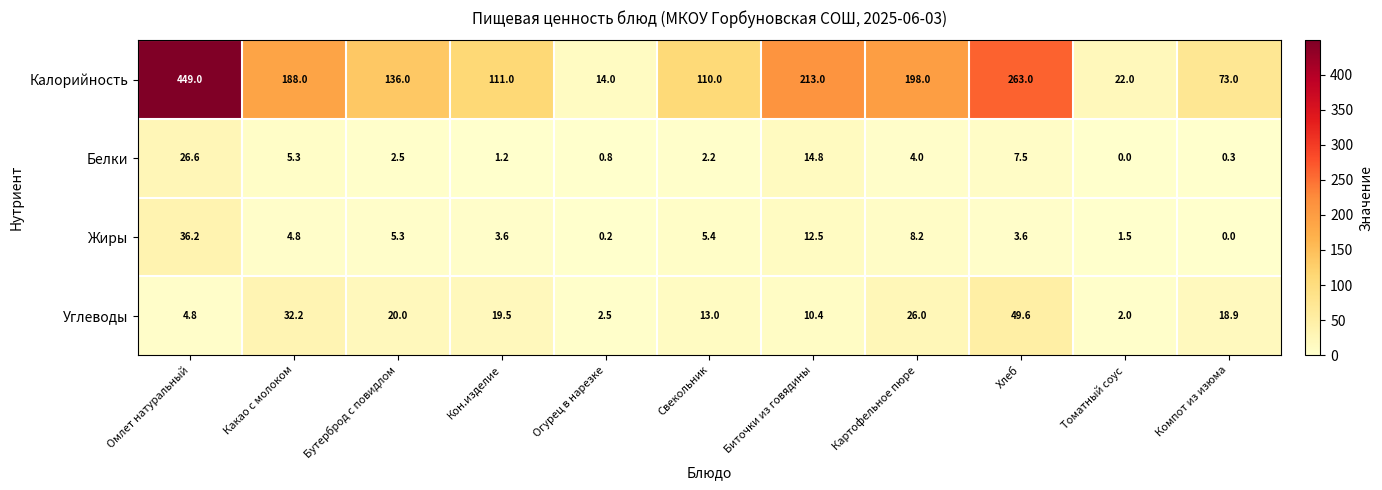

How many values in Белки are above zero?

10